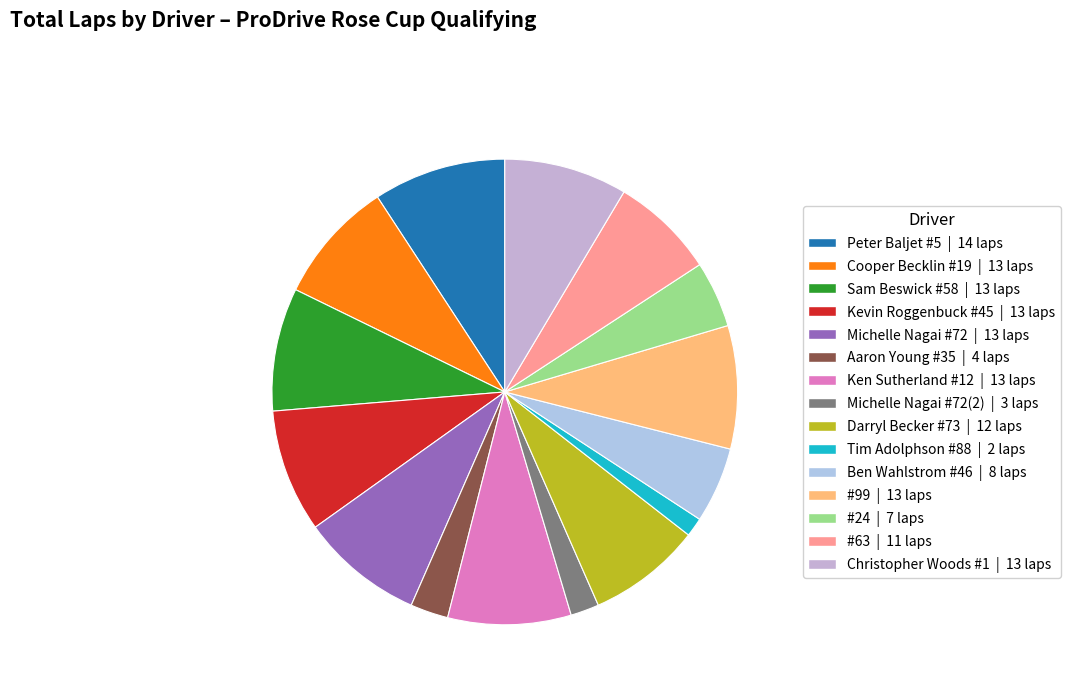

What is the smallest slice in the pie chart?

Tim Adolphson #88 | 2 laps